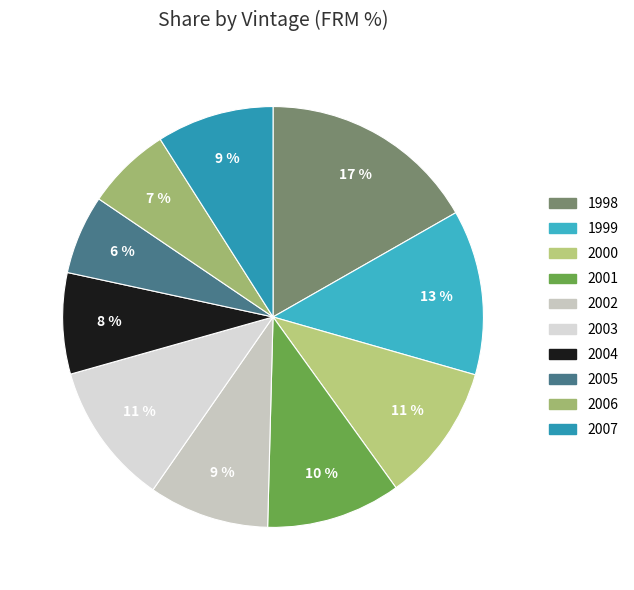

Which slice is the largest?

1998